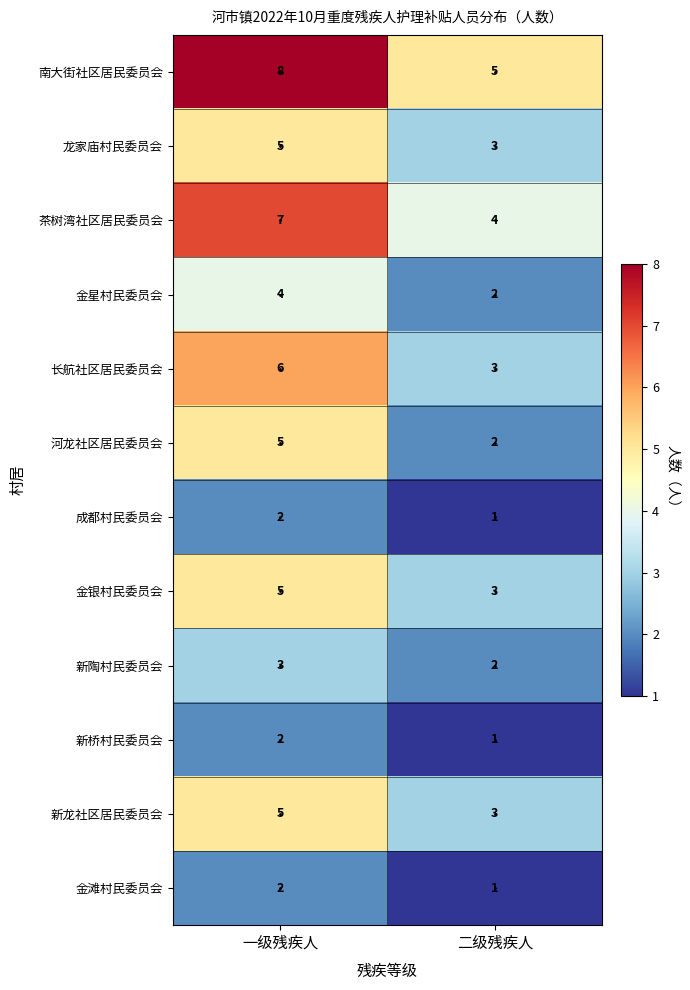

At which category is the sum across all series the highest?

一级残疾人